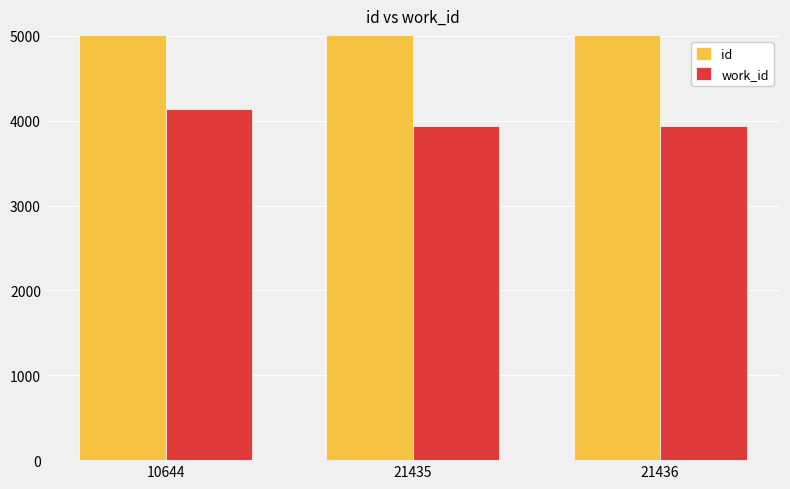

Is the value of id at 10644 greater than the value of work_id at 21435?

Yes